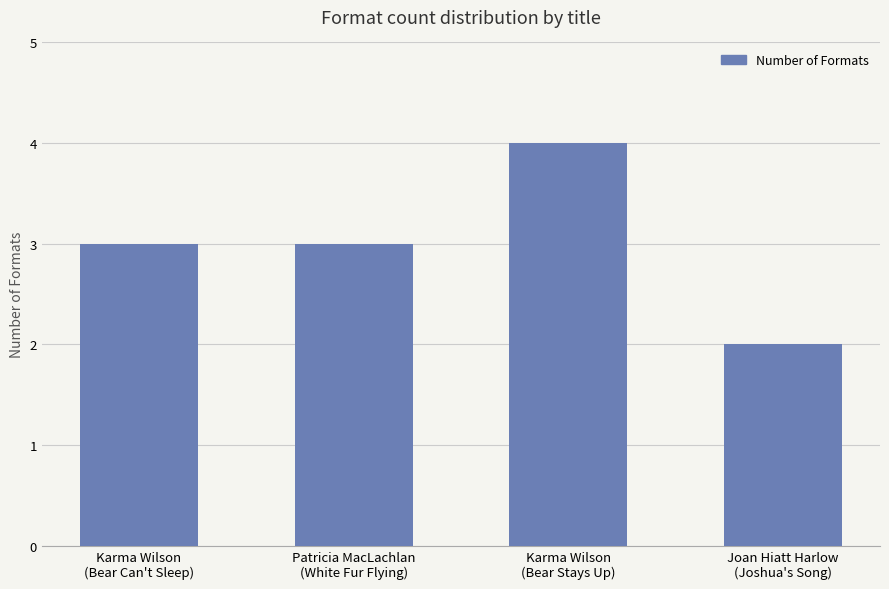

What is the value of the 1st bar from the left?

3